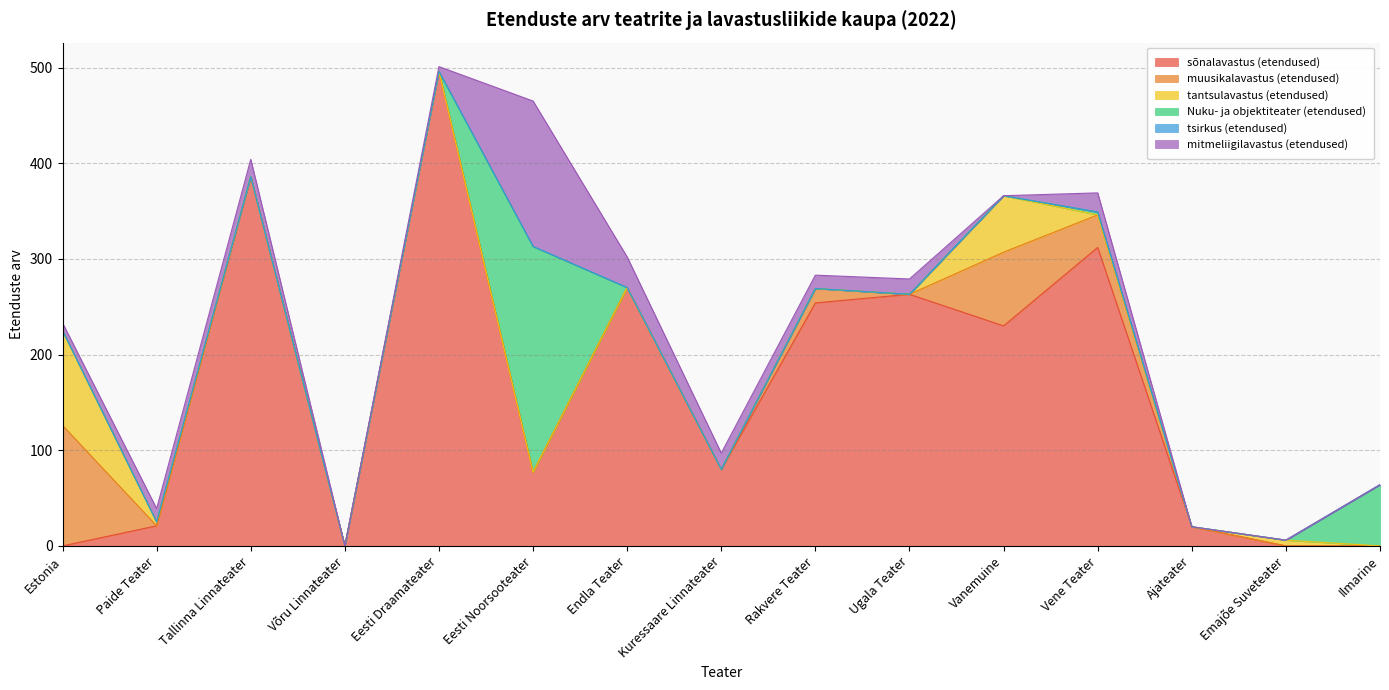

How many lines are shown in the chart?

6